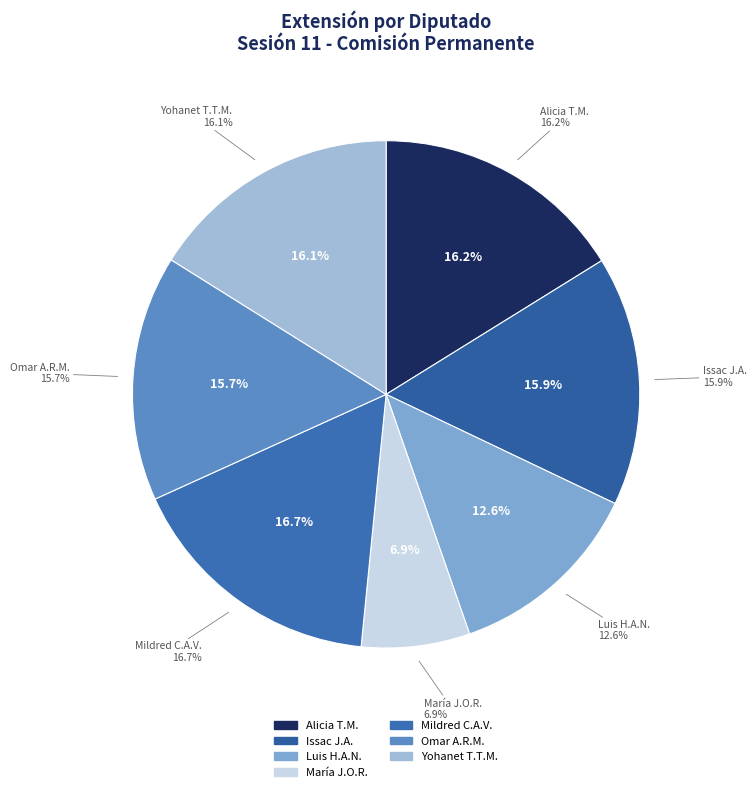

Approximately how many times larger is the value at Yohanet Teodula Torres Muñoz (XVII) compared to Luis Humberto Aldana Navarro (XVII)?

1.3